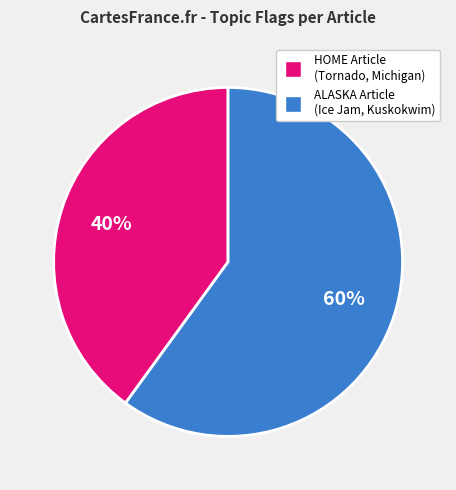

To the nearest percent, what is the difference between the largest and smallest slice percentages?

20%